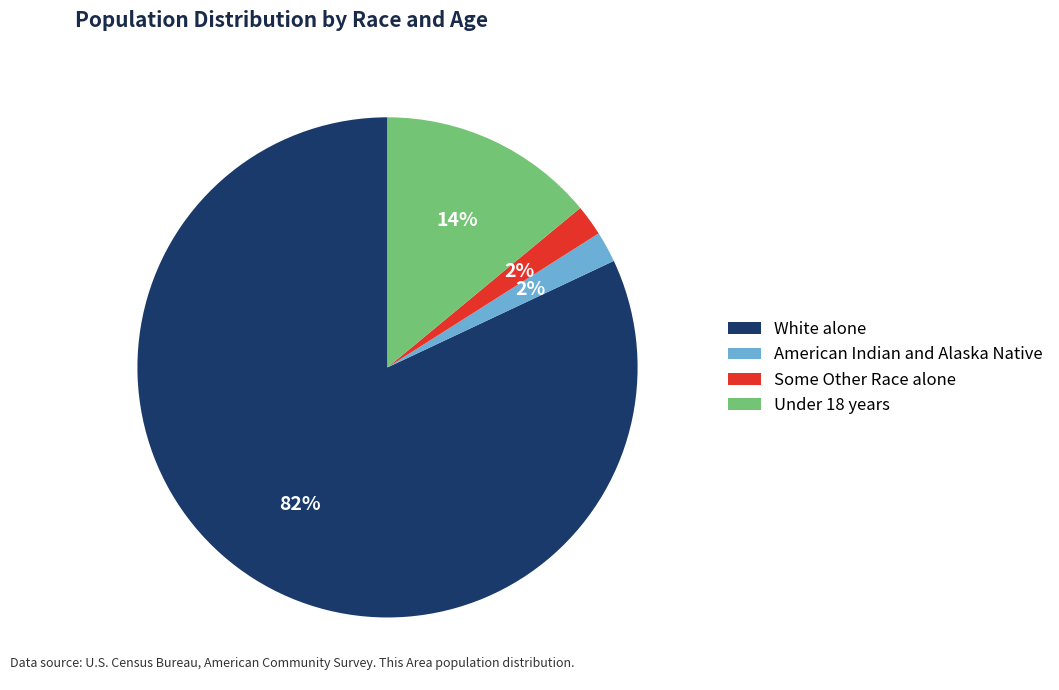

The Some Other Race alone slice represents 2% of the pie. True or false?

True